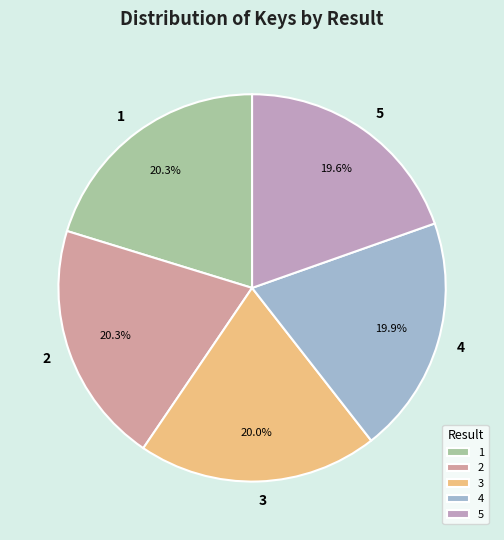

What percentage is NOT represented by 1?

79.7%